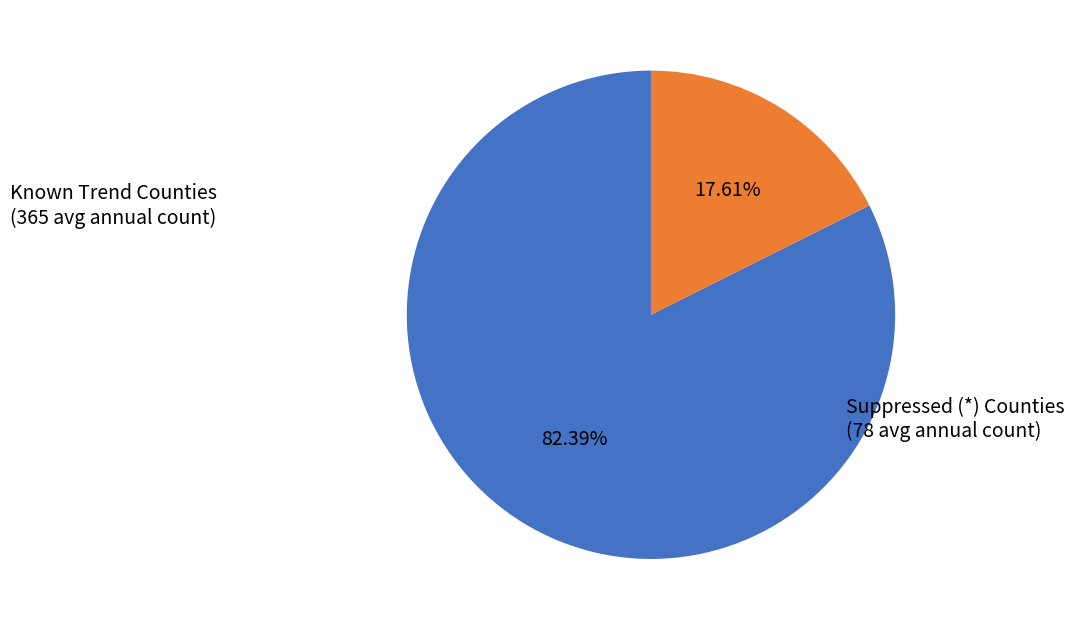

Is there any slice that represents more than half of the pie?

Yes